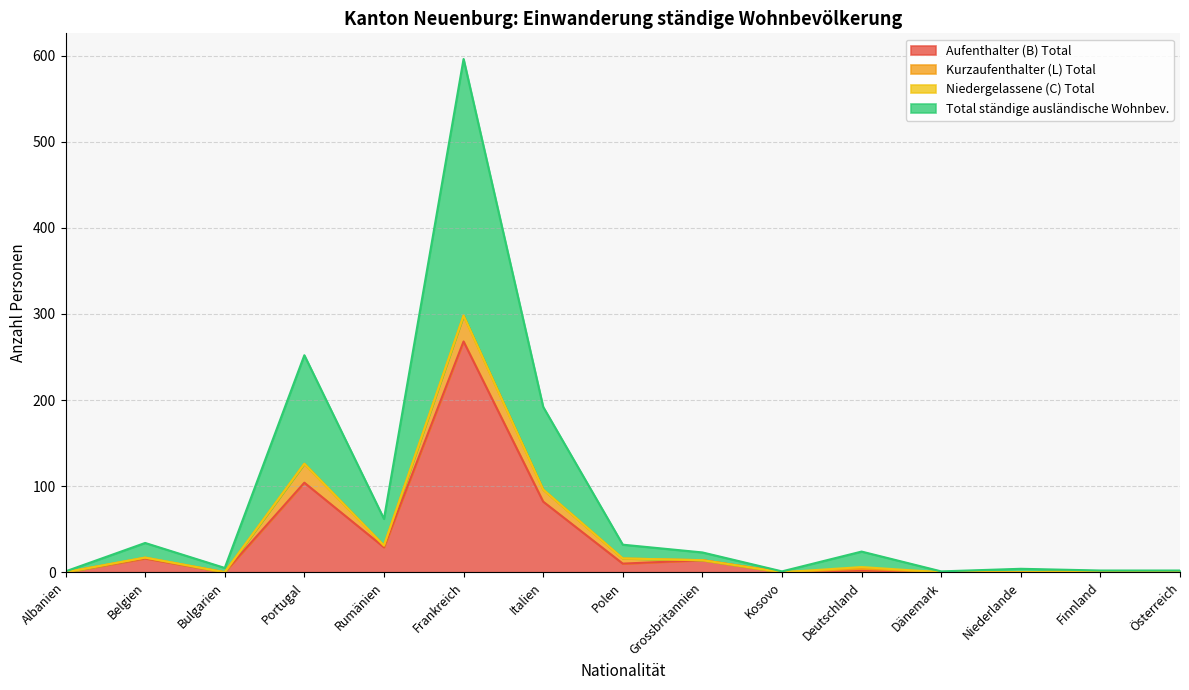

What position from the left is Österreich?

15